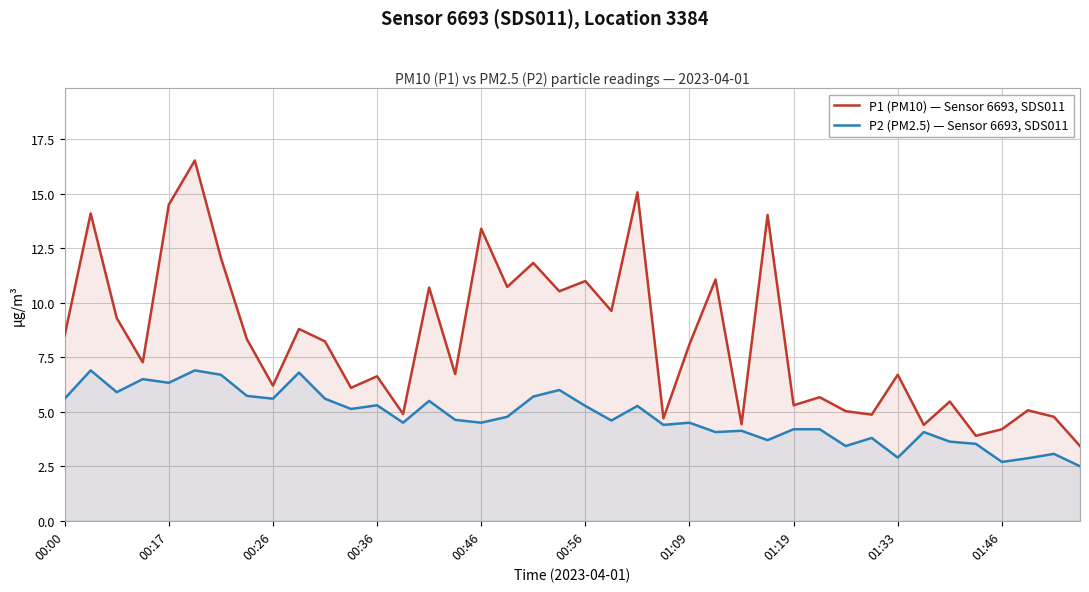

True or false: P2 (PM2.5) — Sensor 6693, SDS011 and P1 (PM10) — Sensor 6693, SDS011 intersect in this chart.

False